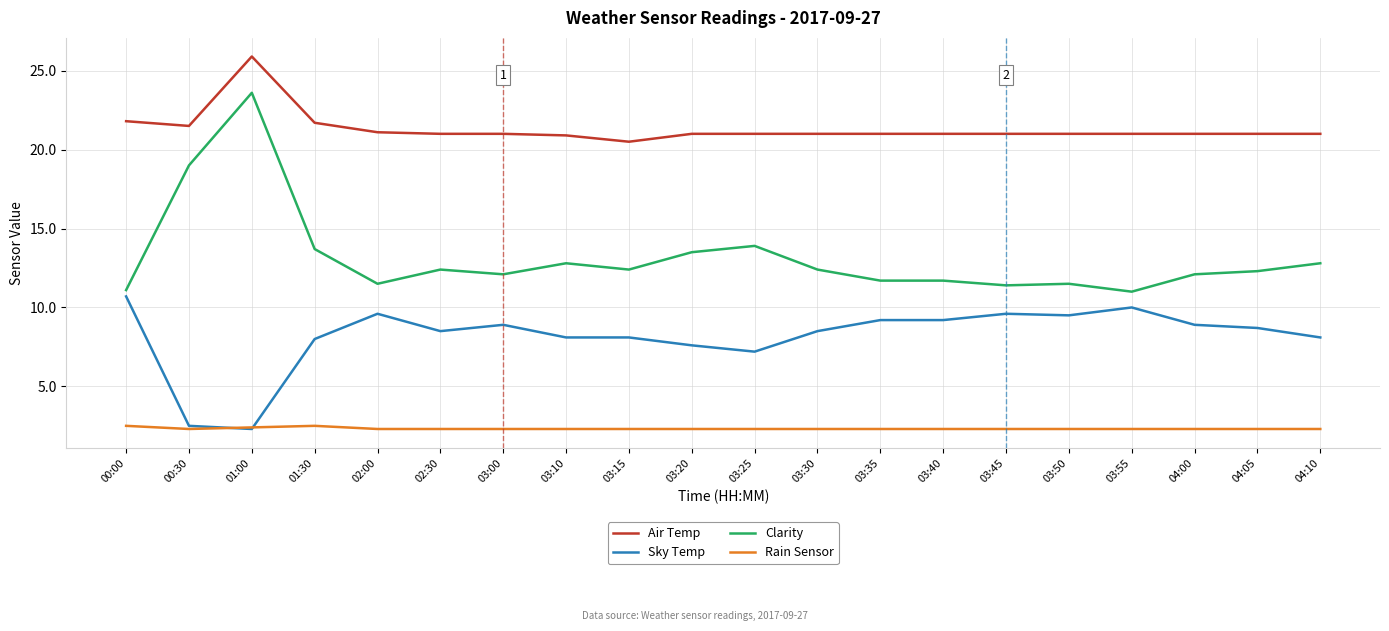

True or false: Air Temp and Clarity cross at least once.

False